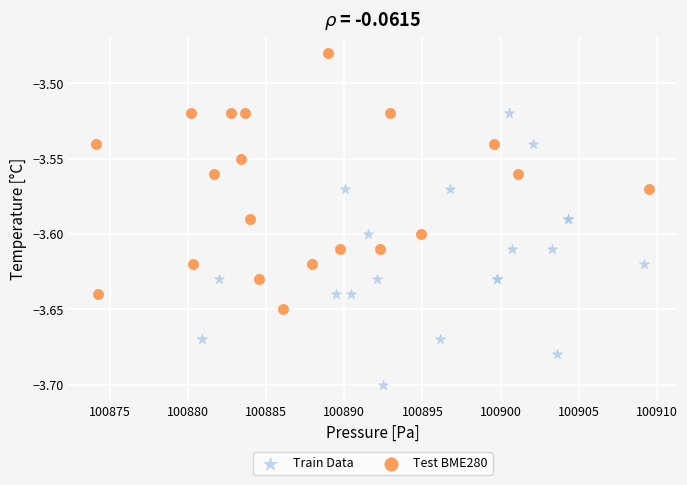

Which series reaches the maximum Y coordinate?

Test BME280